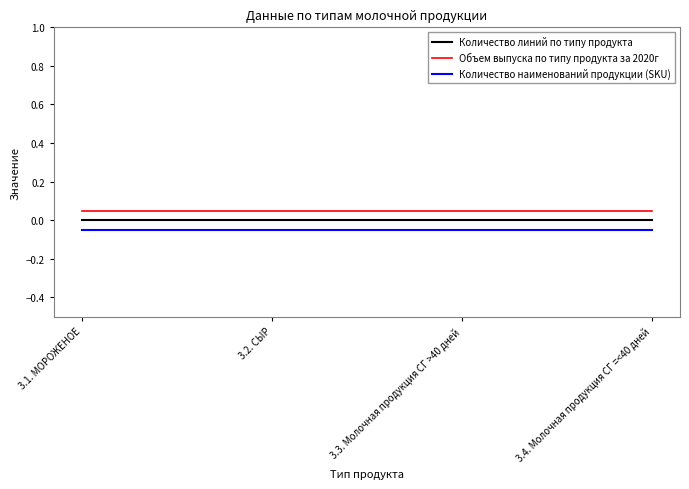

At how many categories does at least one series exceed 0?

4